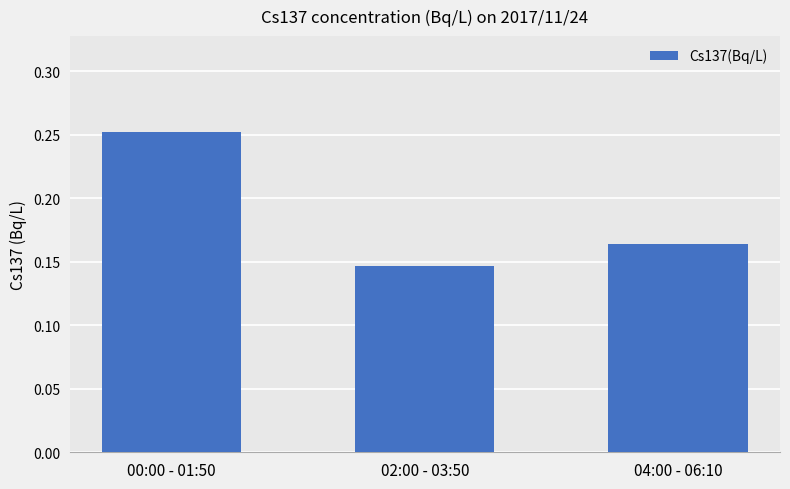

True or false: the data shows 0.2 at 02:00 - 03:50.

False